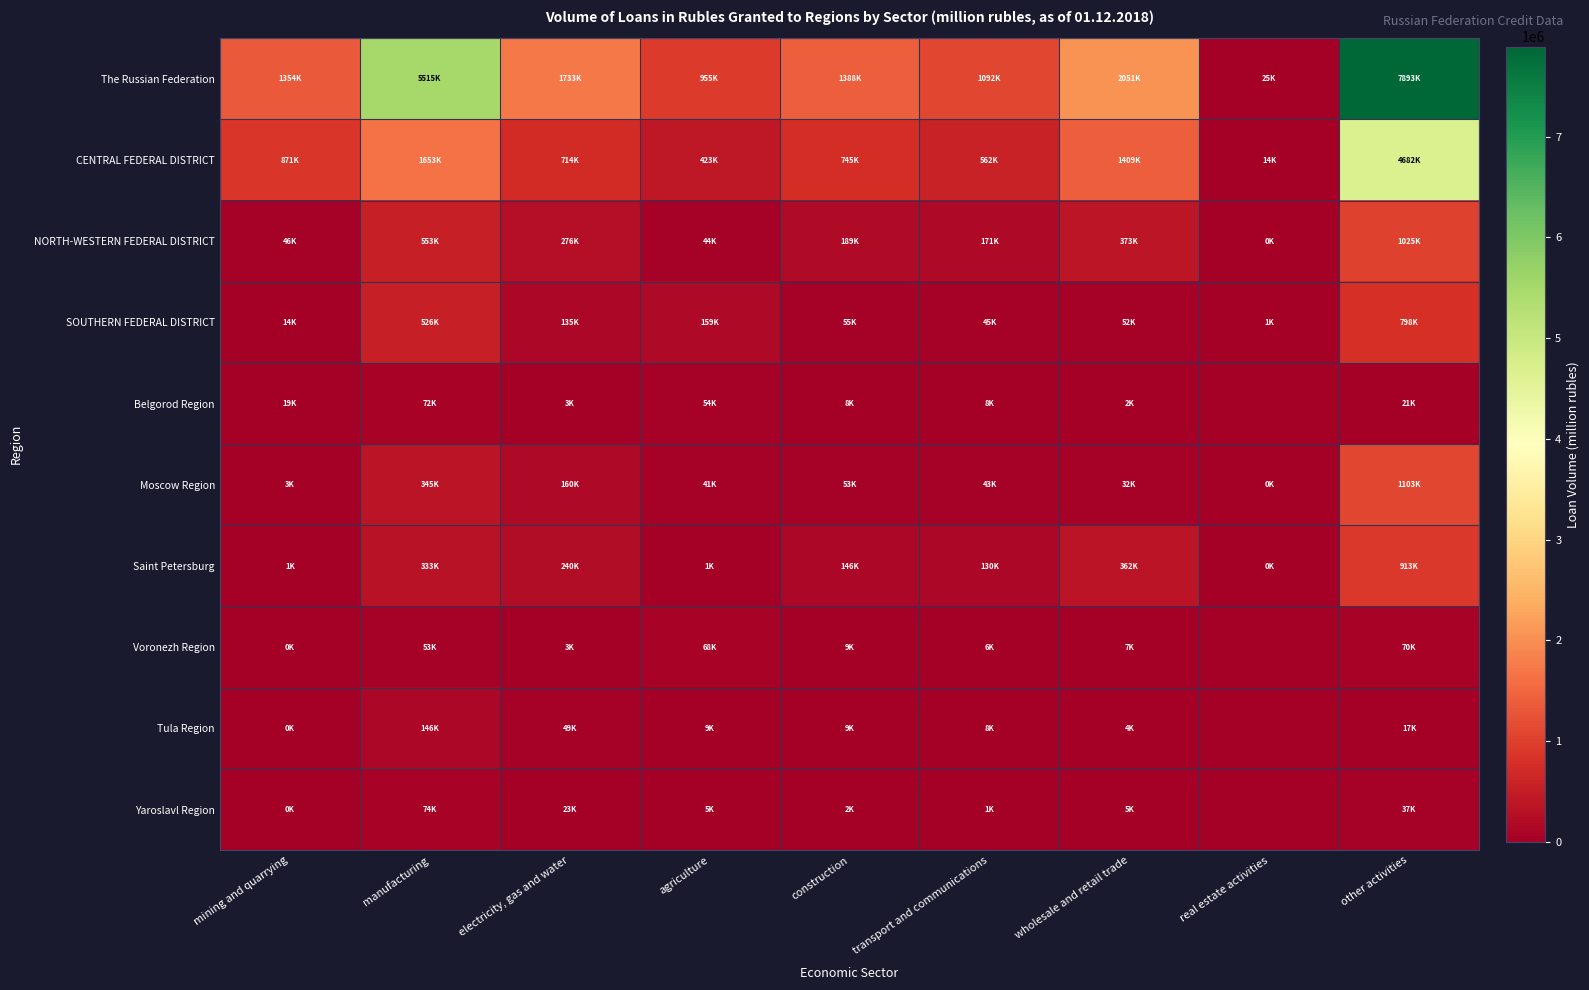

At manufacturing, list the series in order from largest to smallest.

The Russian Federation, CENTRAL FEDERAL DISTRICT, NORTH-WESTERN FEDERAL DISTRICT, SOUTHERN FEDERAL DISTRICT, Moscow Region, Saint Petersburg, Tula Region, Yaroslavl Region, Belgorod Region, Voronezh Region